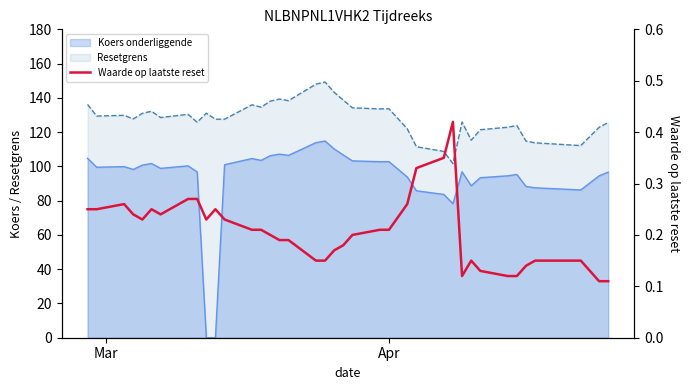

True or false: the data shows 0.4 at Mar.

False